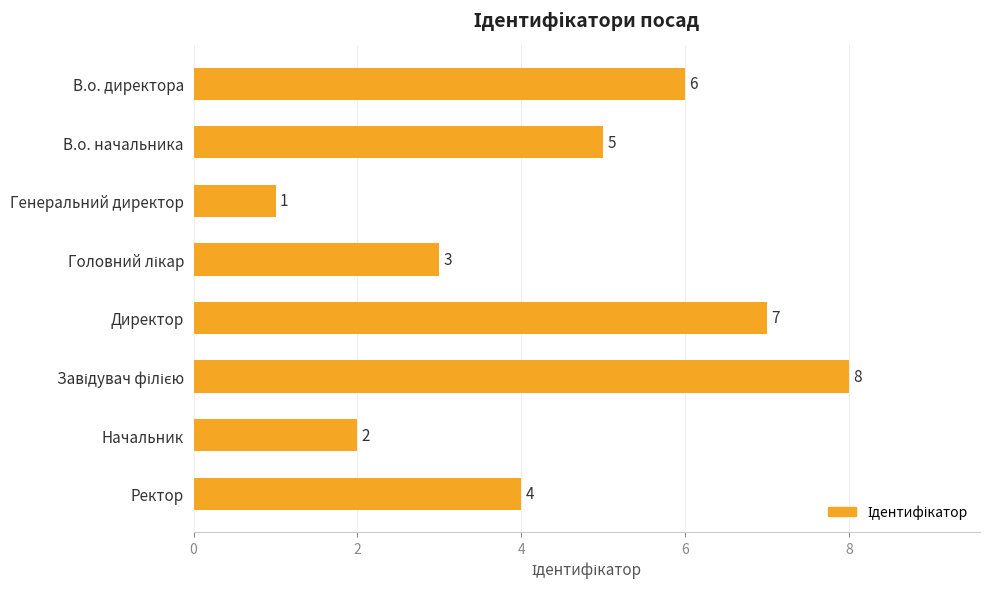

How many values are between 3 and 7?

5